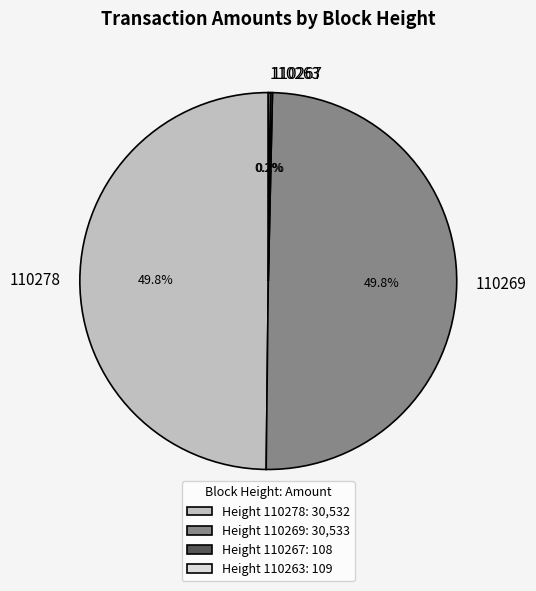

Combined, do 110269 and 110278 account for over 50%?

Yes